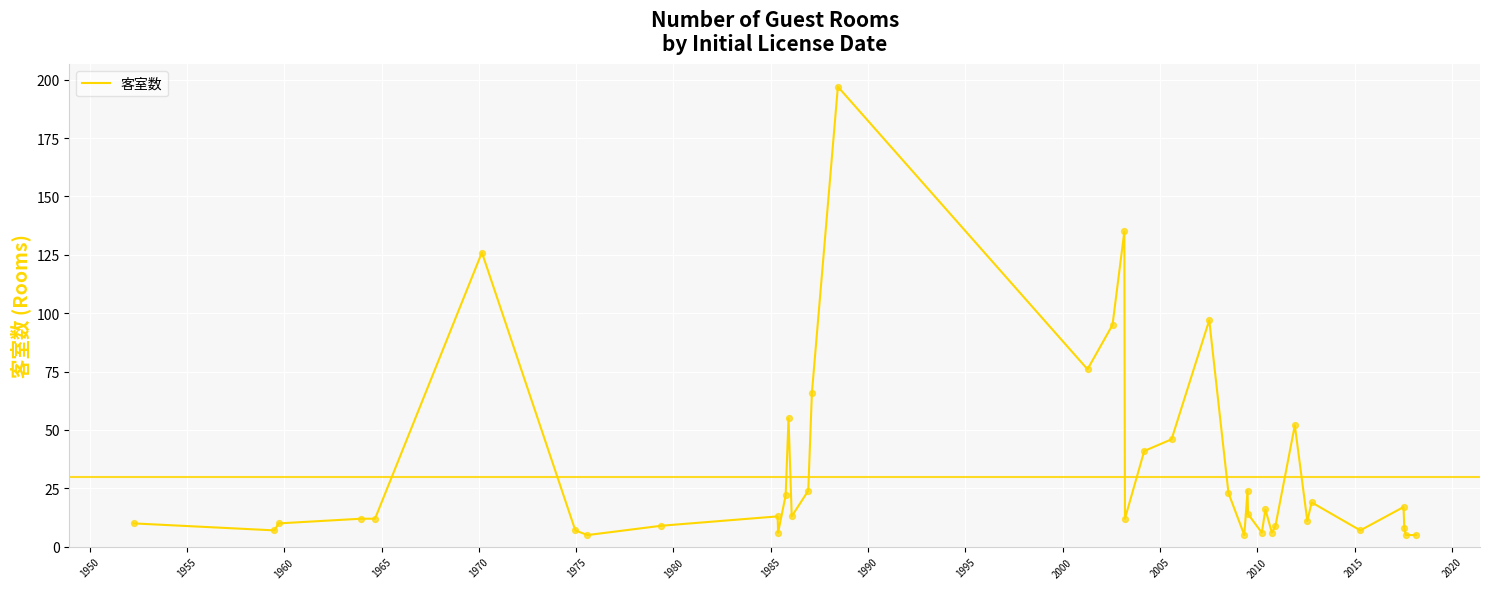

What is the smallest value displayed?

5